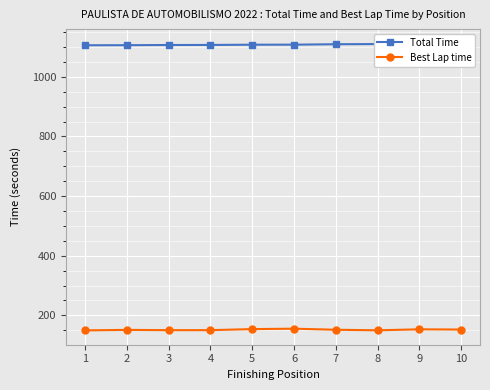

Is it true that Total Time equals 1107.7 at 5?

True